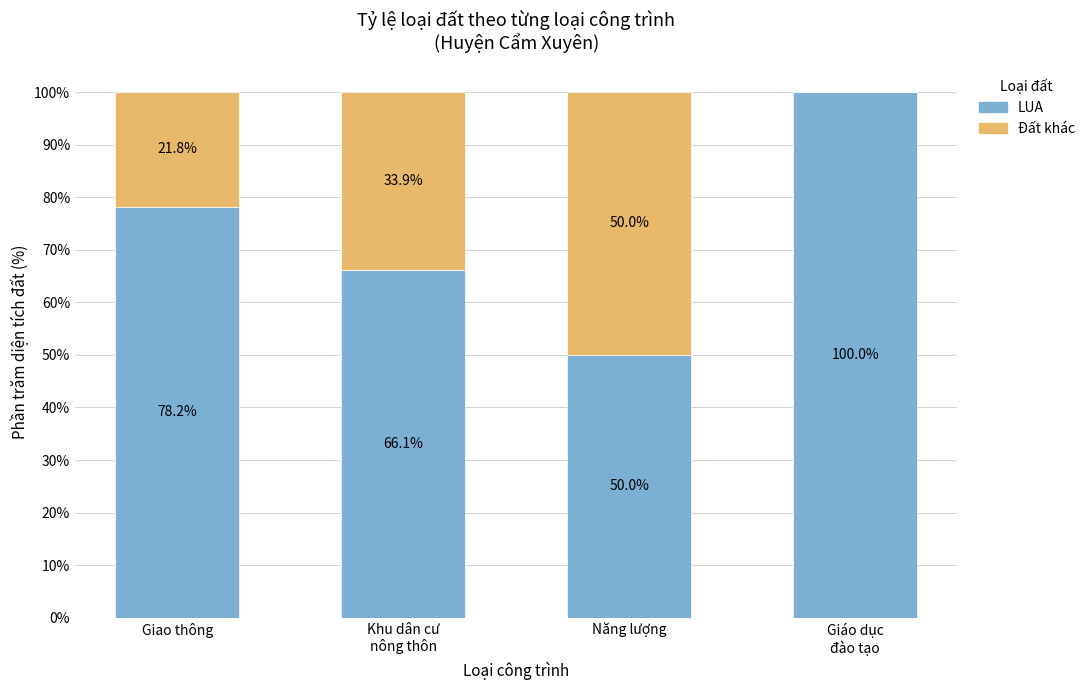

Is it true that LUA equals 50.0 at Năng lượng?

True